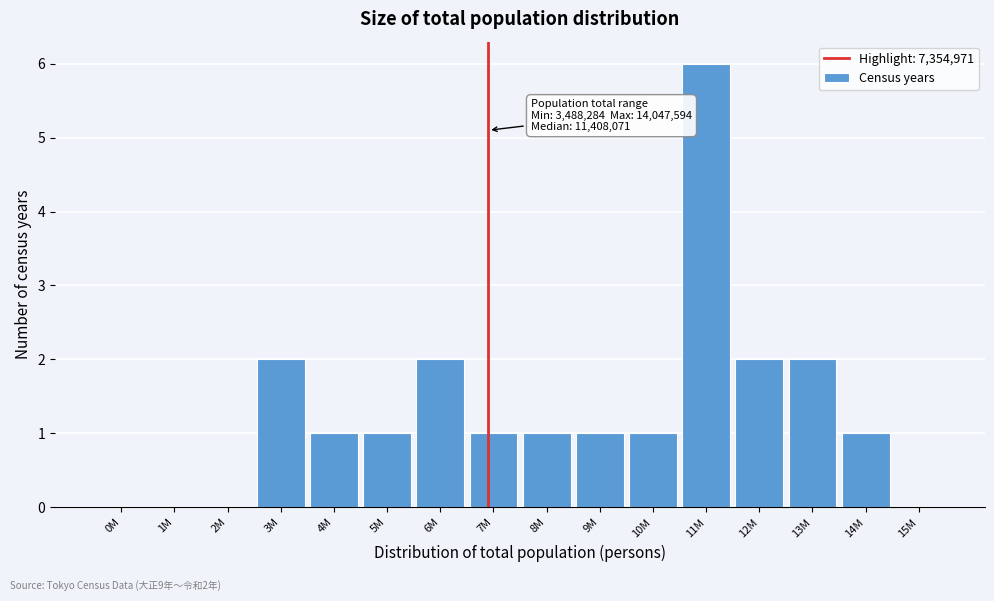

Reading left to right, what are all the values shown in this chart?

0M=0	1M=0	2M=0	3M=2	4M=1	5M=1	6M=2	7M=1	8M=1	9M=1	10M=1	11M=6	12M=2	13M=2	14M=1	15M=0